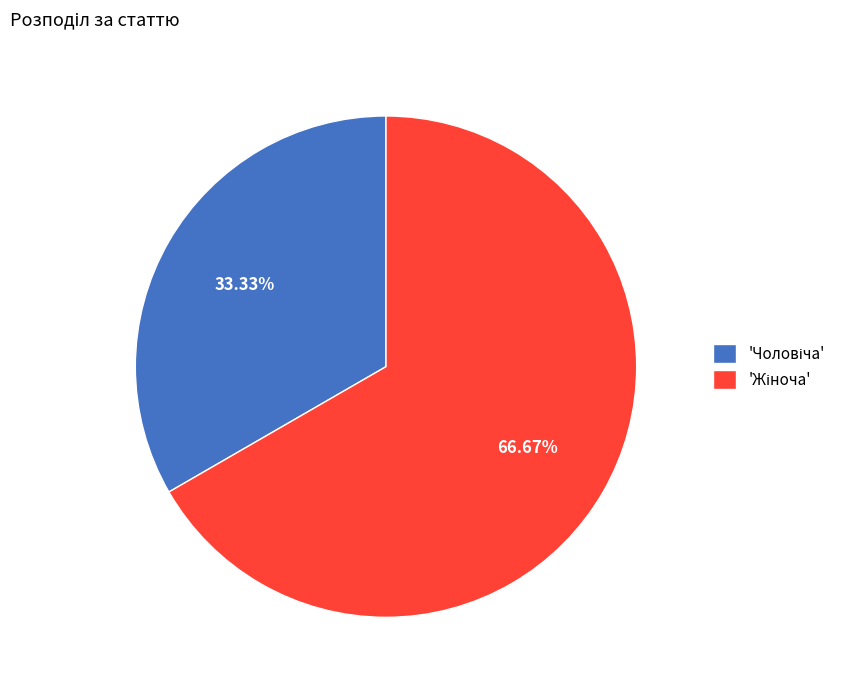

Does any single category account for the majority?

Yes